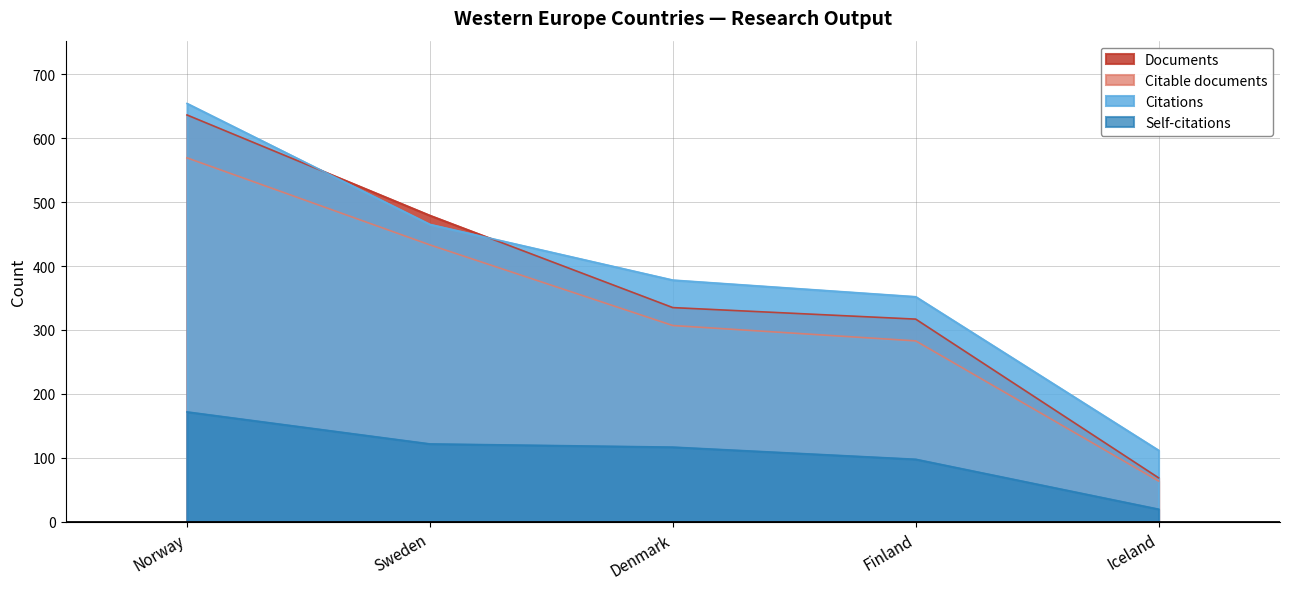

How many distinct data groups are displayed?

4